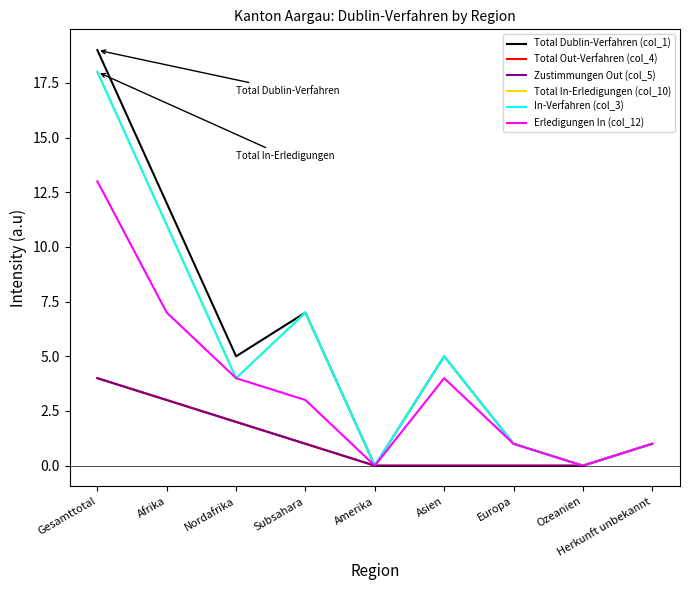

True or false: Total Dublin-Verfahren (col_1) and In-Verfahren (col_3) cross at least once.

False